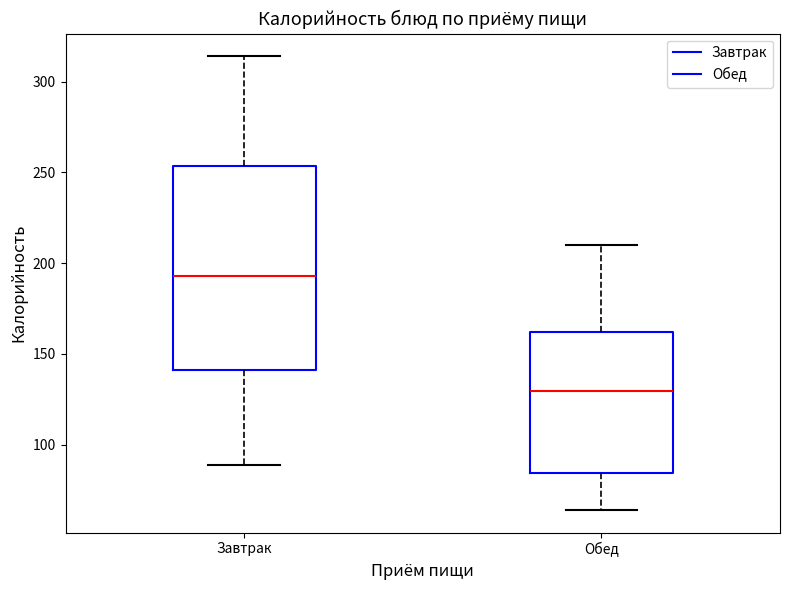

Comparing the boxes themselves (not the whiskers), which one is the tallest?

Завтрак